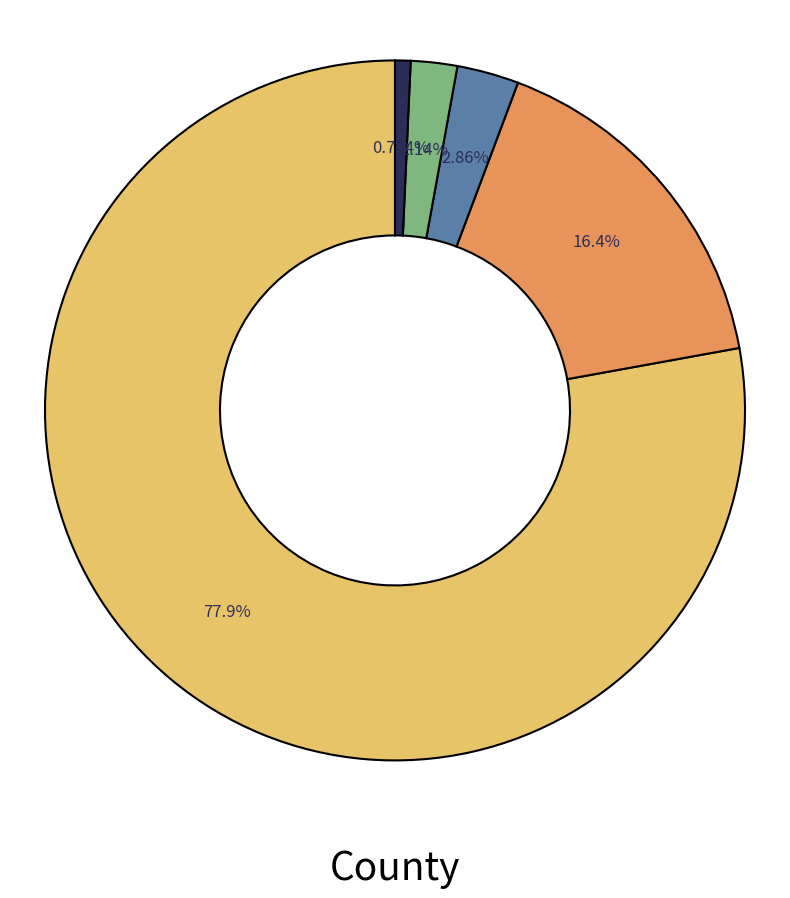

Count the number of slices in the pie.

5